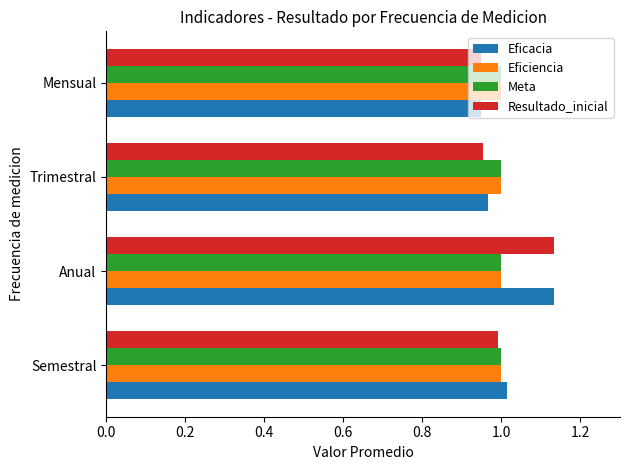

At which category does the chart reach its peak across all series?

Anual